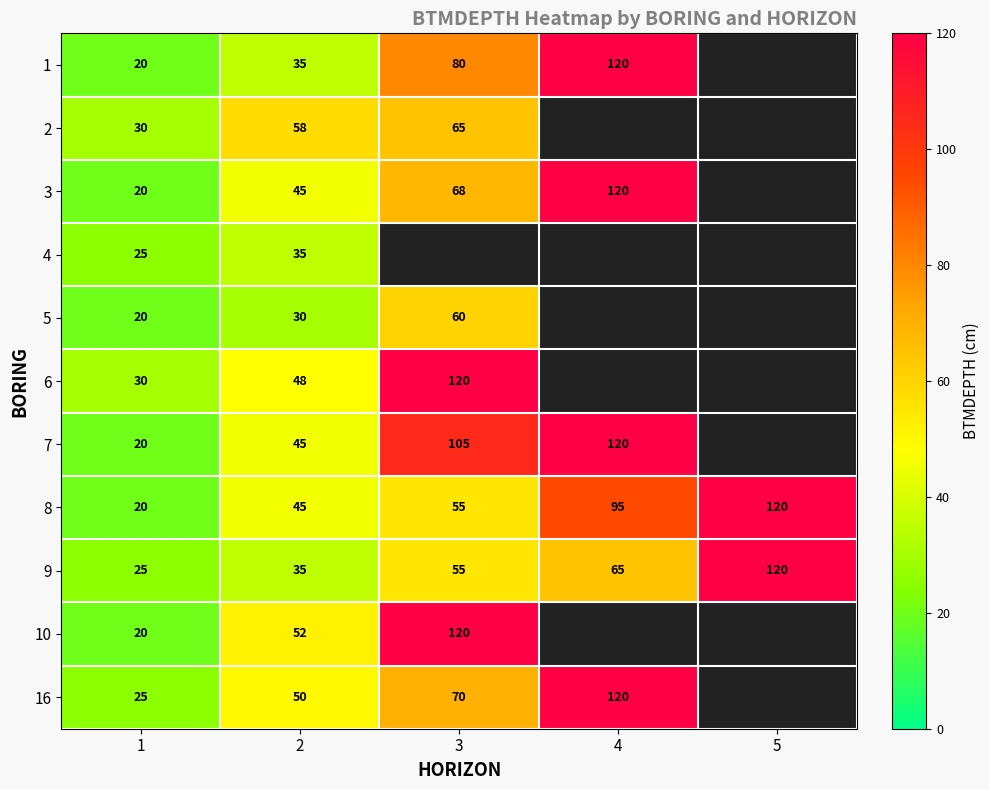

What is the sum of the 7 values at 4 and 2?

165